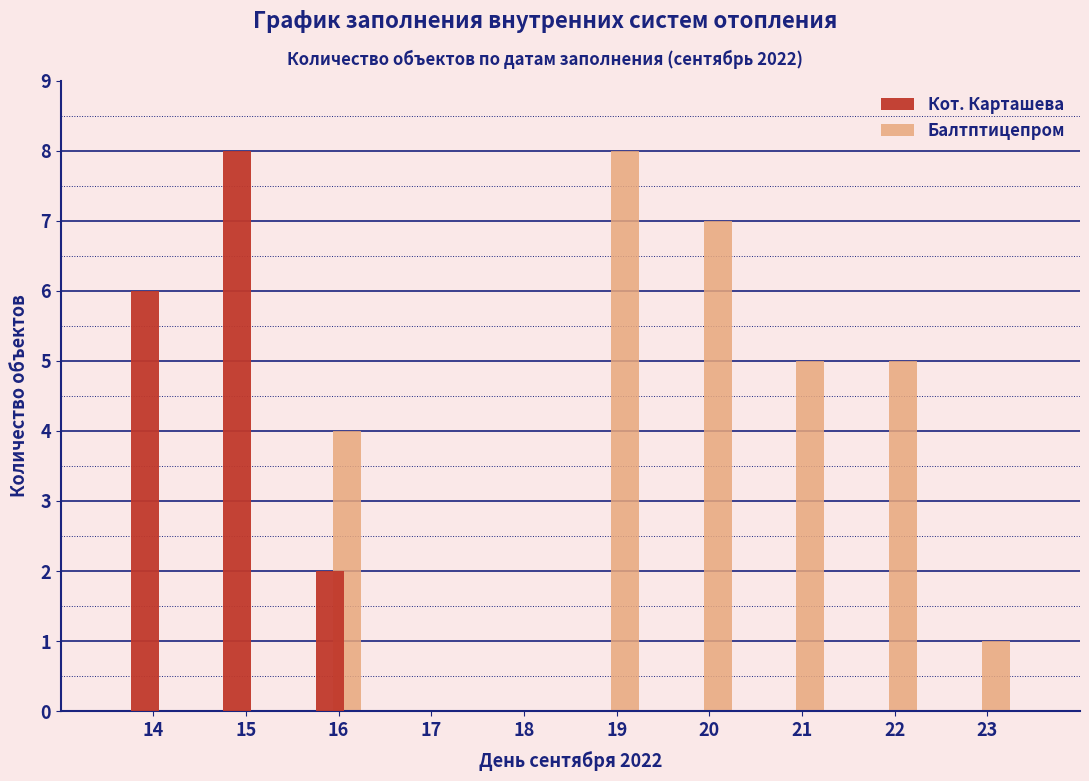

Reading right to left, what are all the values shown in this chart?

Кот. Карташева: 23=0	22=0	21=0	20=0	19=0	18=0	17=0	16=2	15=8	14=6
Балтптицепром: 23=1	22=5	21=5	20=7	19=8	18=0	17=0	16=4	15=0	14=0